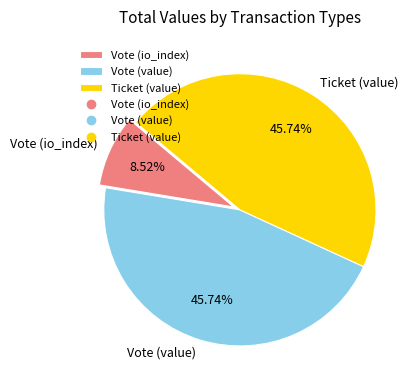

How many segments does this pie chart have?

3